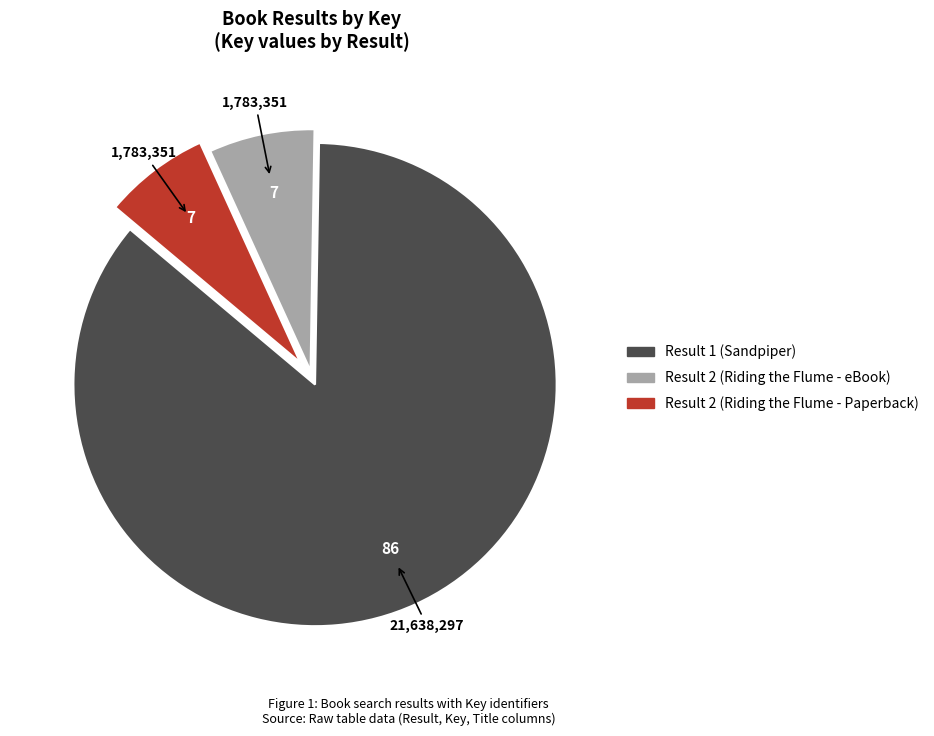

What is the ratio of the value at Result 2 (Riding the Flume - Paperback) to the value at Result 1 (Sandpiper)?

0.1